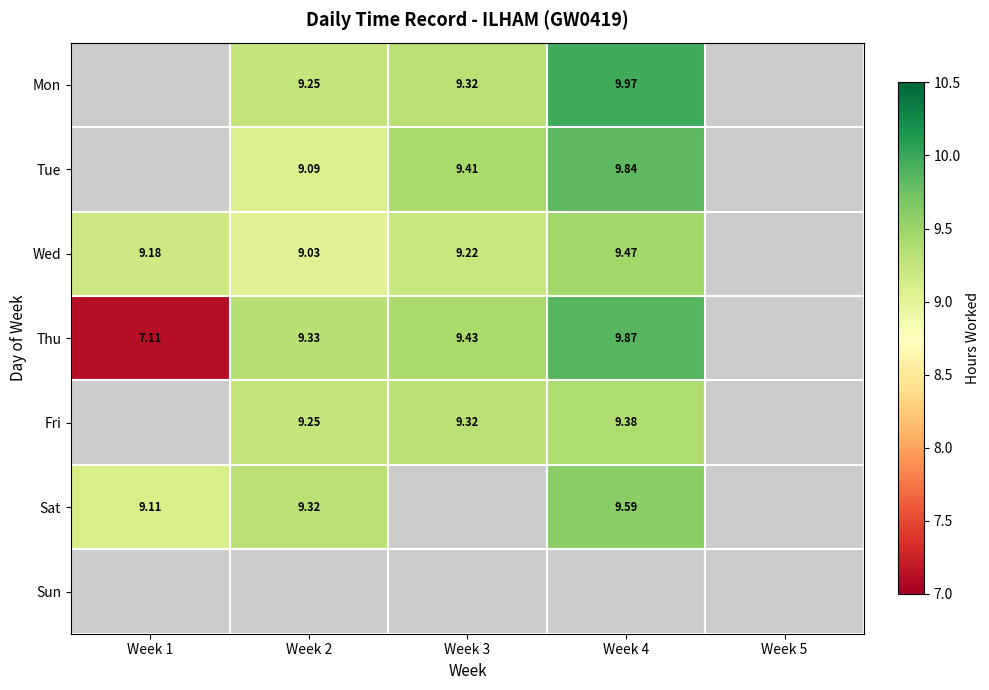

How many positive values does the Mon series have?

3